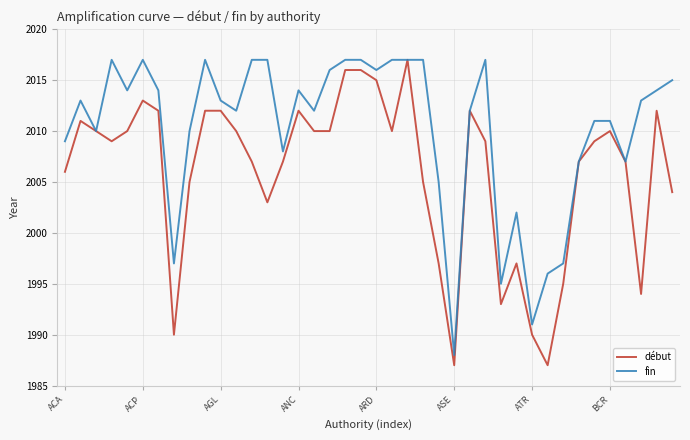

How many lines are shown in the chart?

2